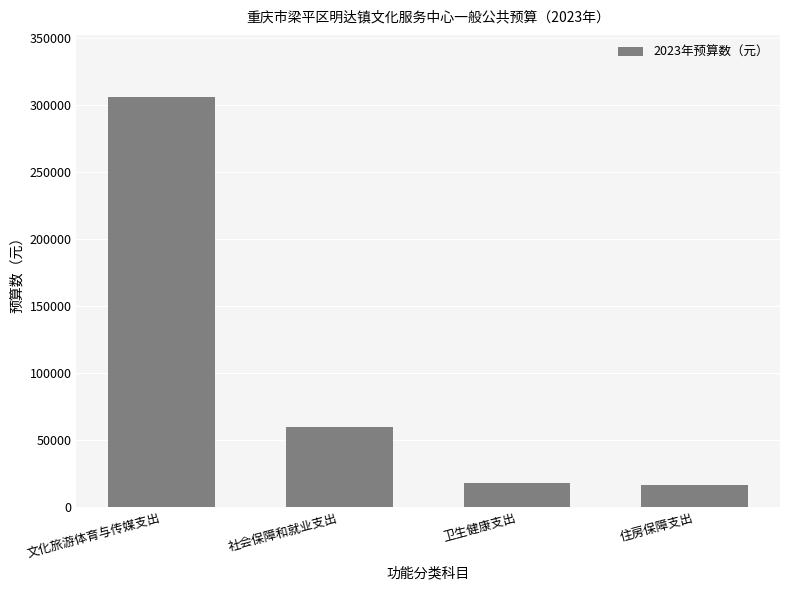

What is the label of the 1st bar from the left?

文化旅游体育与传媒支出